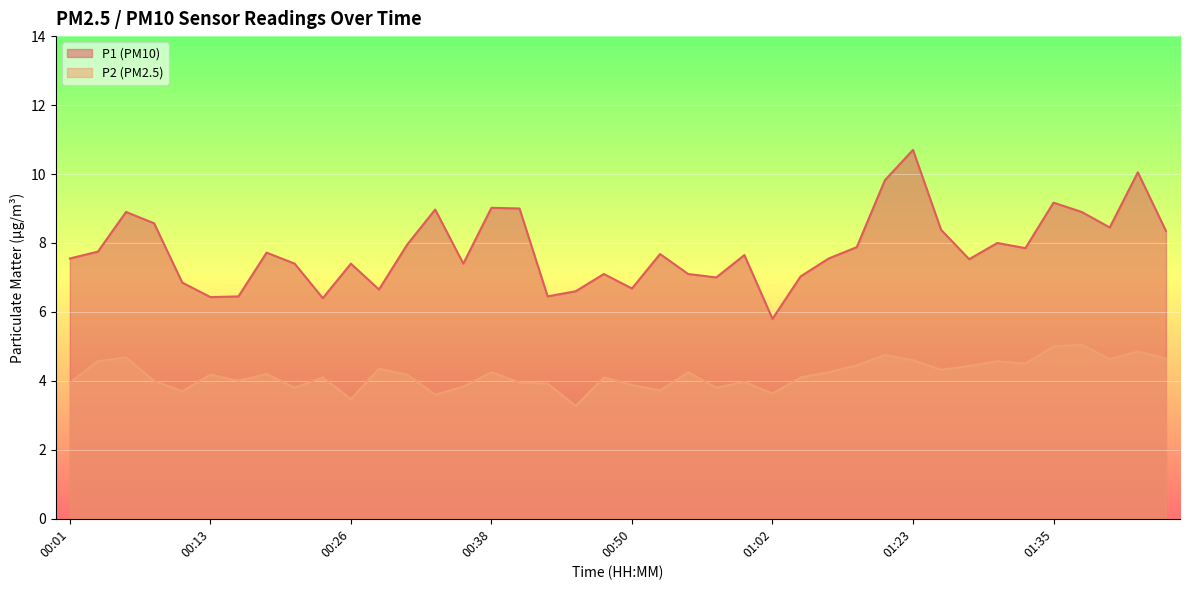

Does the chart display data point markers on the line(s)?

No